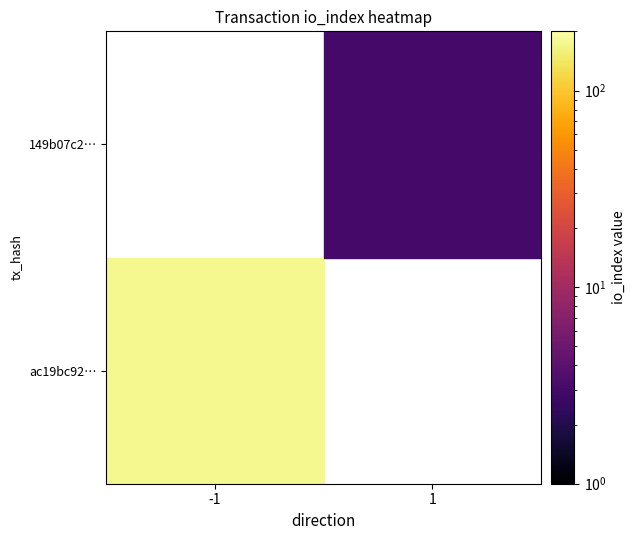

True or false: ac19bc9266763b6779df96b871c48c3441b8c80 has a value of 175 at io_index.

True